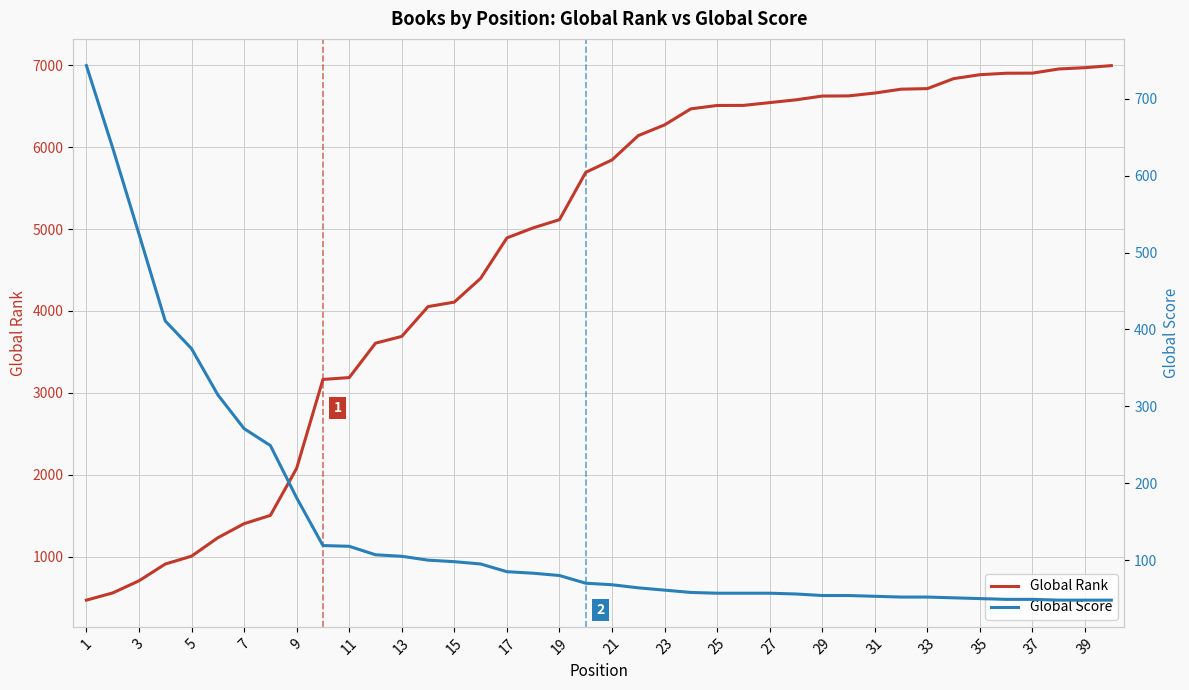

The value of Global Rank at 17 is 3293. True or false?

False